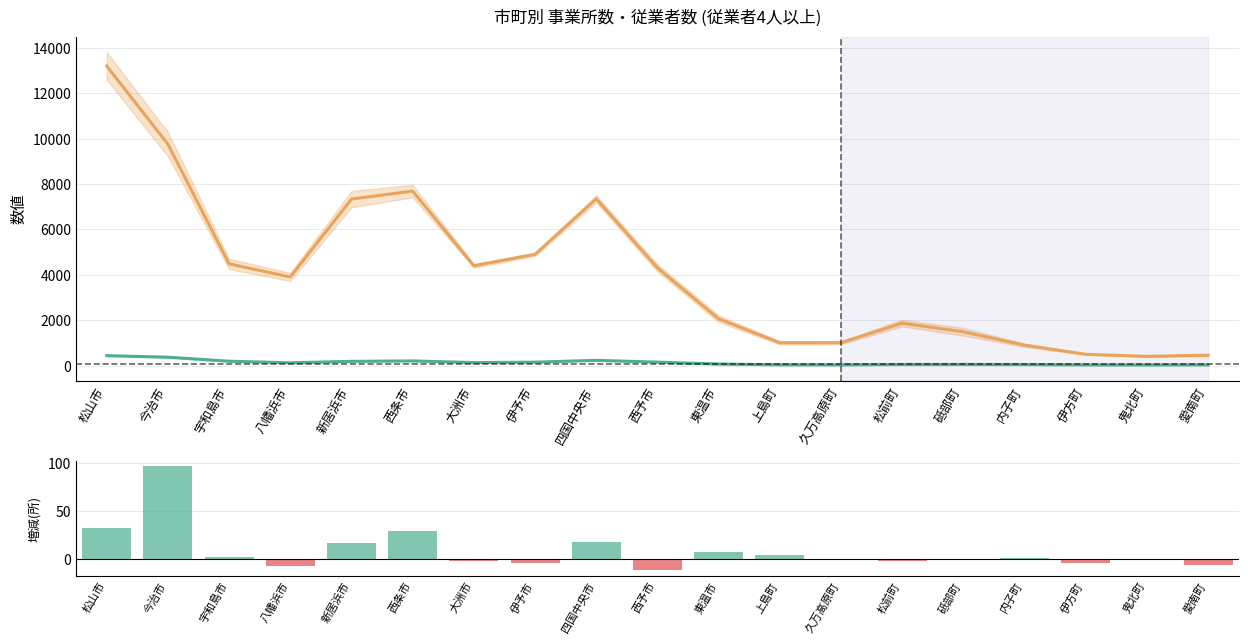

What position from the left is 新居浜市?

5